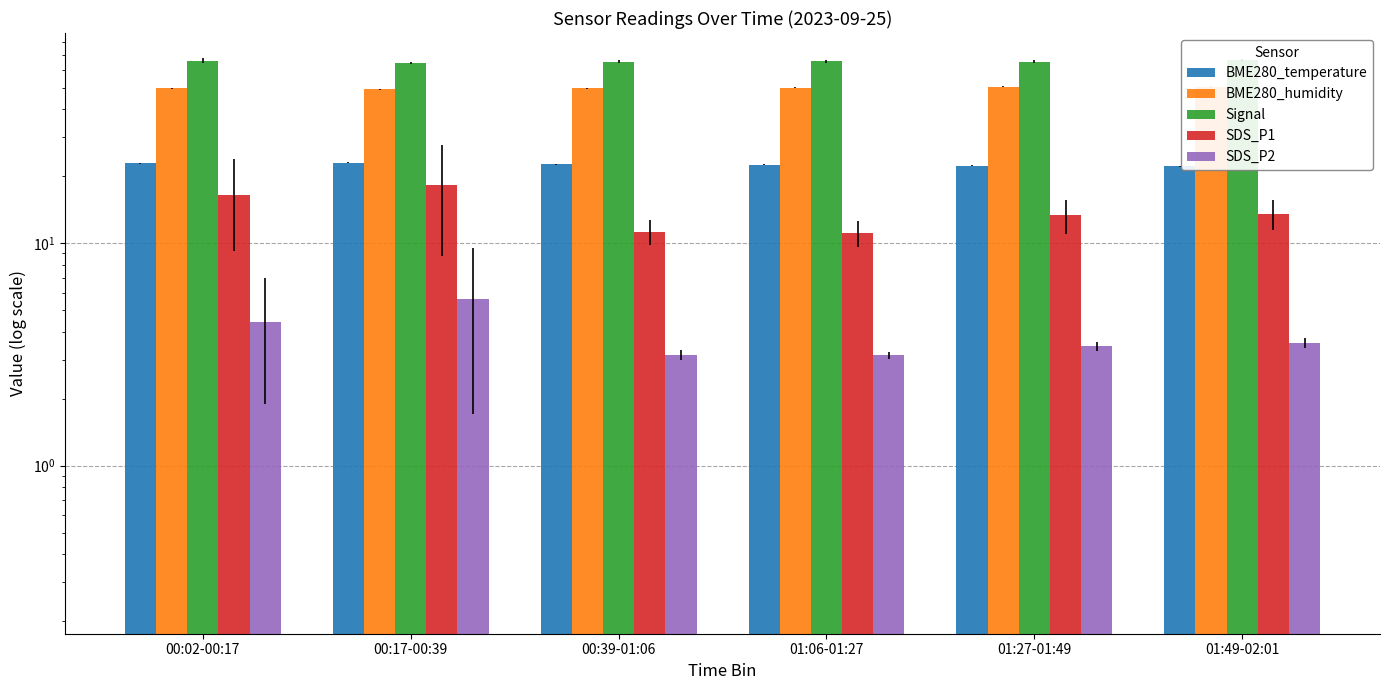

What is the difference between the maximum and minimum values in the SDS_P1 series?

7.1